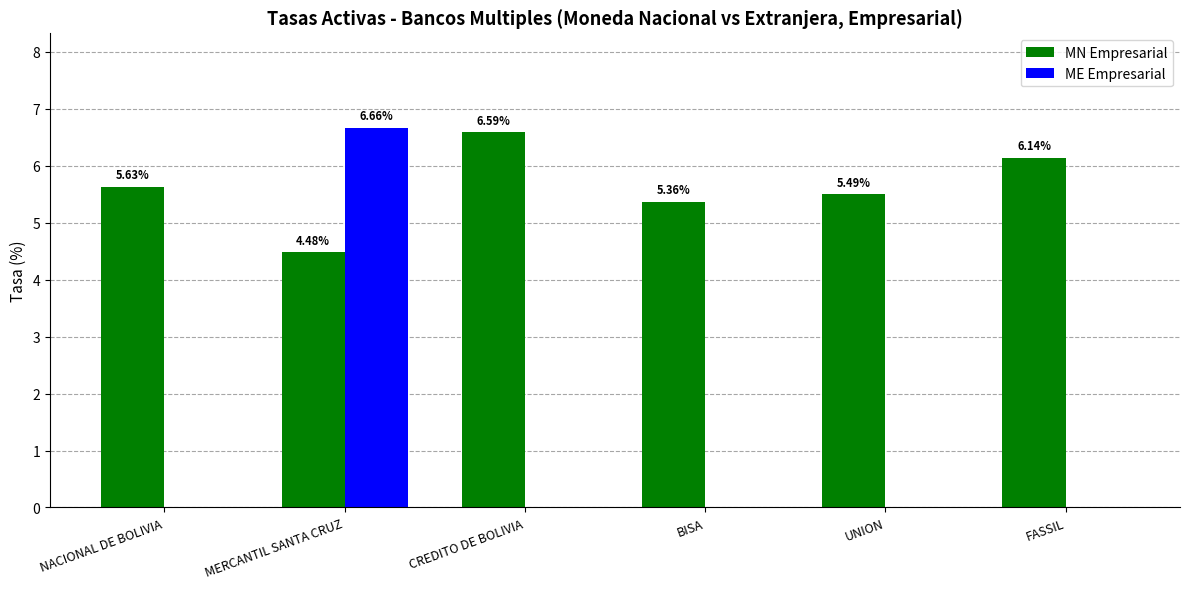

Is the value of ME Empresarial at MERCANTIL SANTA CRUZ greater than the value of MN Empresarial at UNION?

Yes